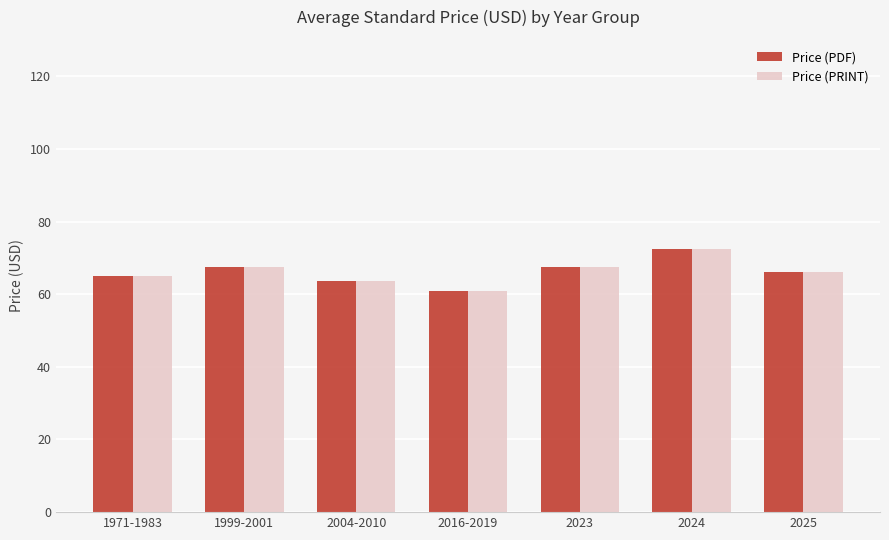

Reading left to right, extract all data points from this chart.

Price (PDF): 1971-1983=65.0	1999-2001=67.4	2004-2010=63.7	2016-2019=61.0	2023=67.4	2024=72.5	2025=66.0
Price (PRINT): 1971-1983=65.0	1999-2001=67.4	2004-2010=63.7	2016-2019=61.0	2023=67.4	2024=72.5	2025=66.0